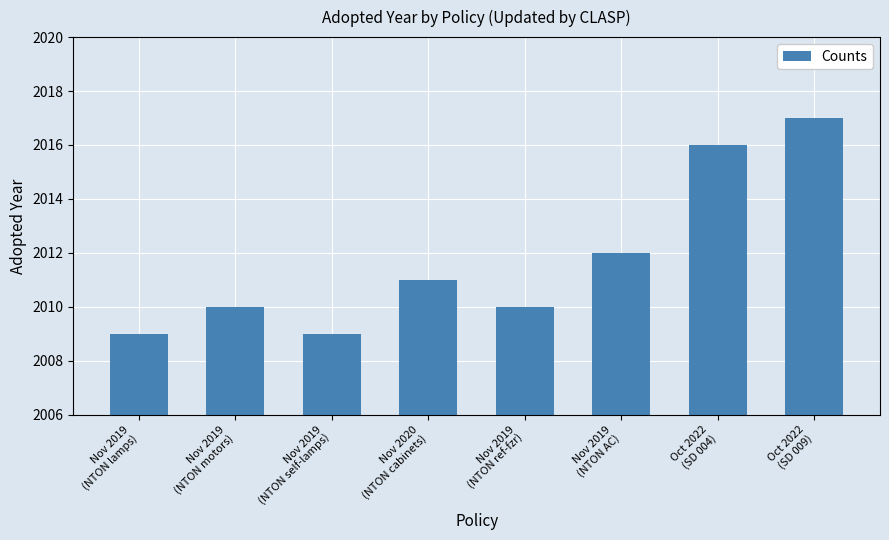

At which label is the value closest to 2013?

Nov 2019
(NTON AC)